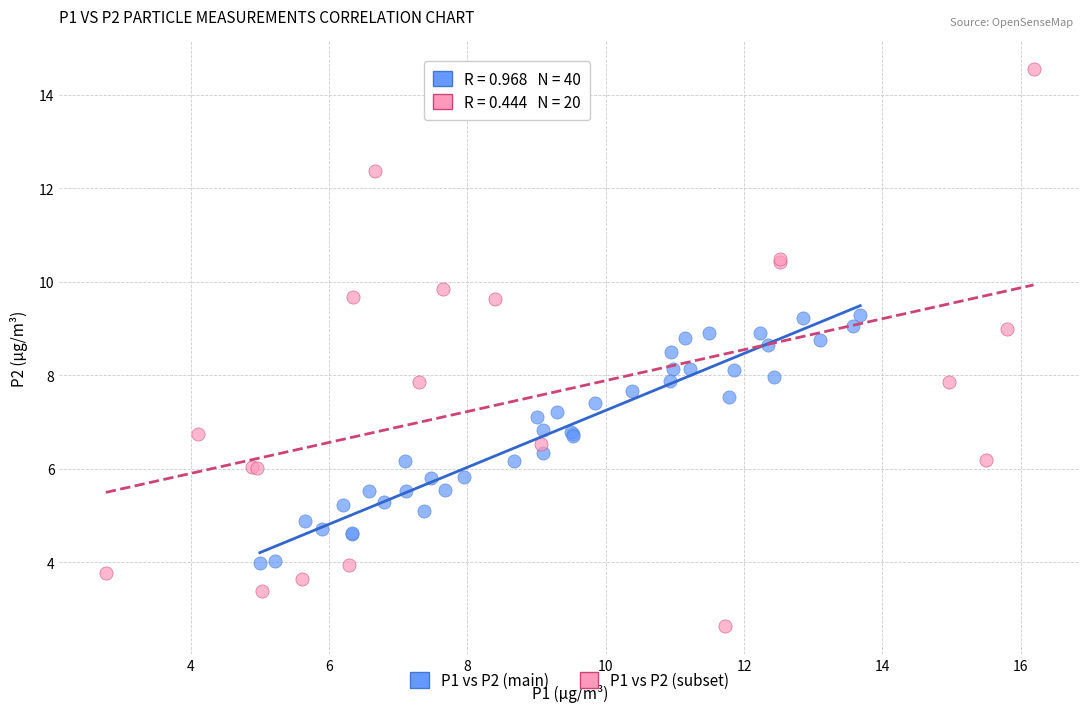

Which series contains the highest Y value?

P1 vs P2 (subset)